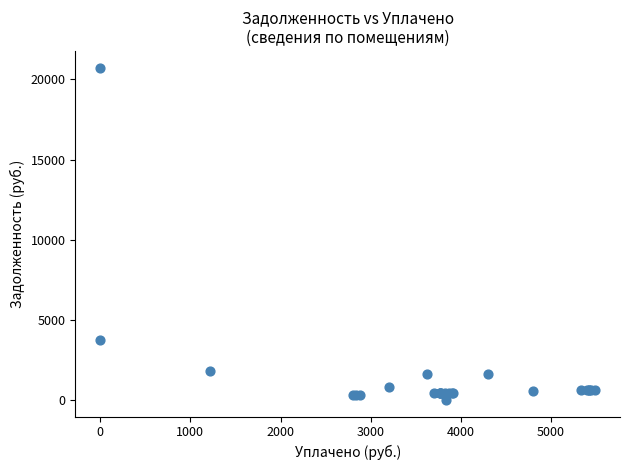

What Y value in the scatter plot is closest to 10370?

3743.3